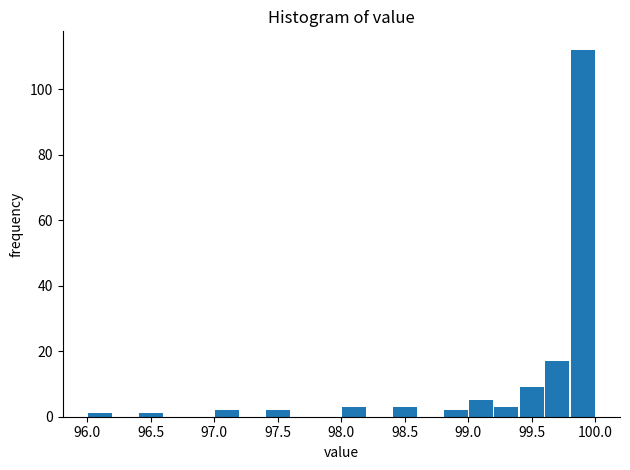

Over which range of the x-axis is the bar tallest?

99.8 to 100.0